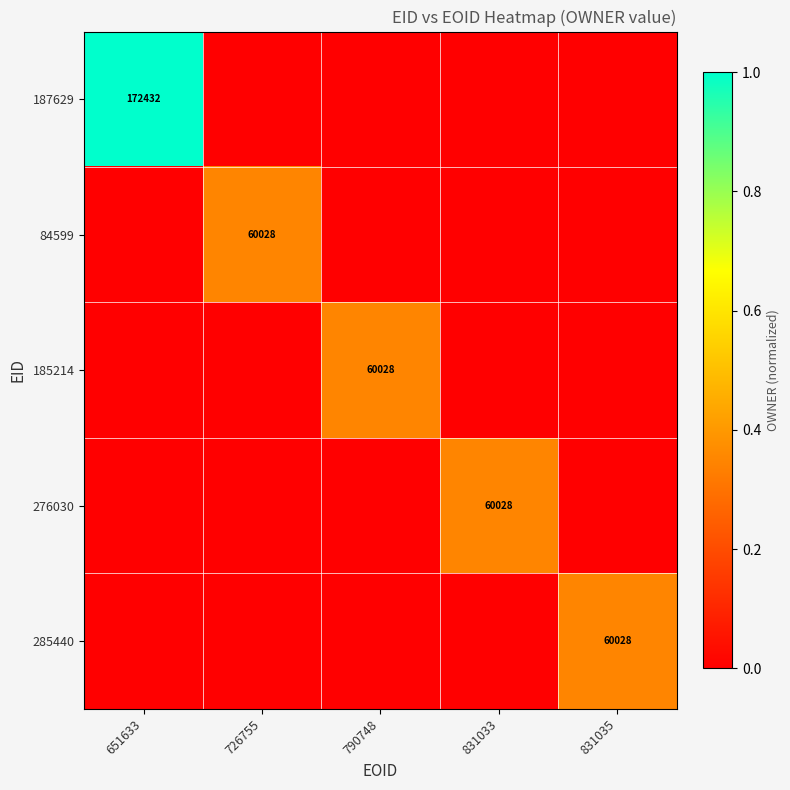

How many categories are shown in the chart?

5